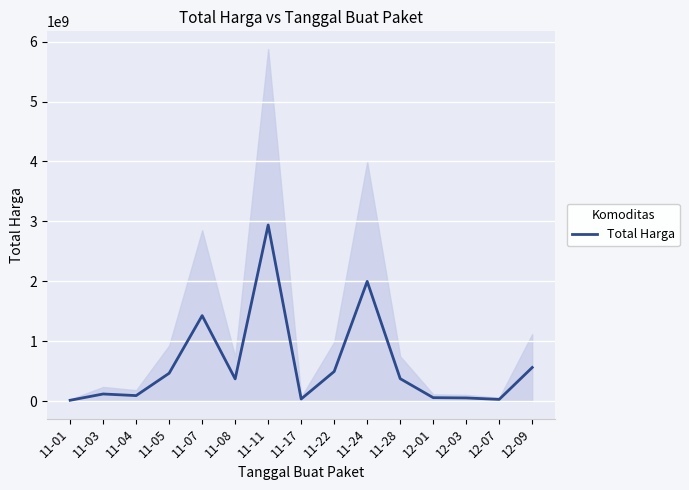

What is the difference between the maximum and minimum values?

2926375740